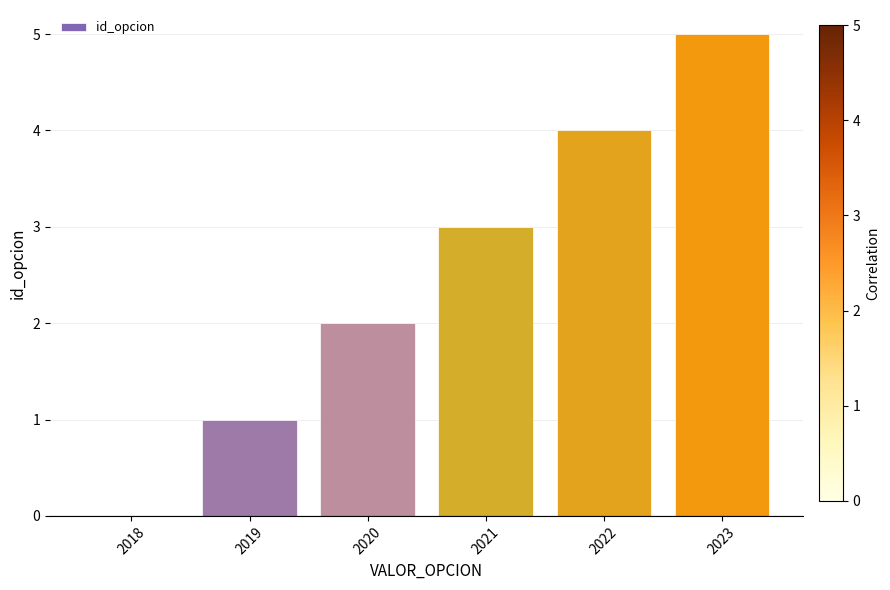

Is it true that the value at 2022 is 4?

True